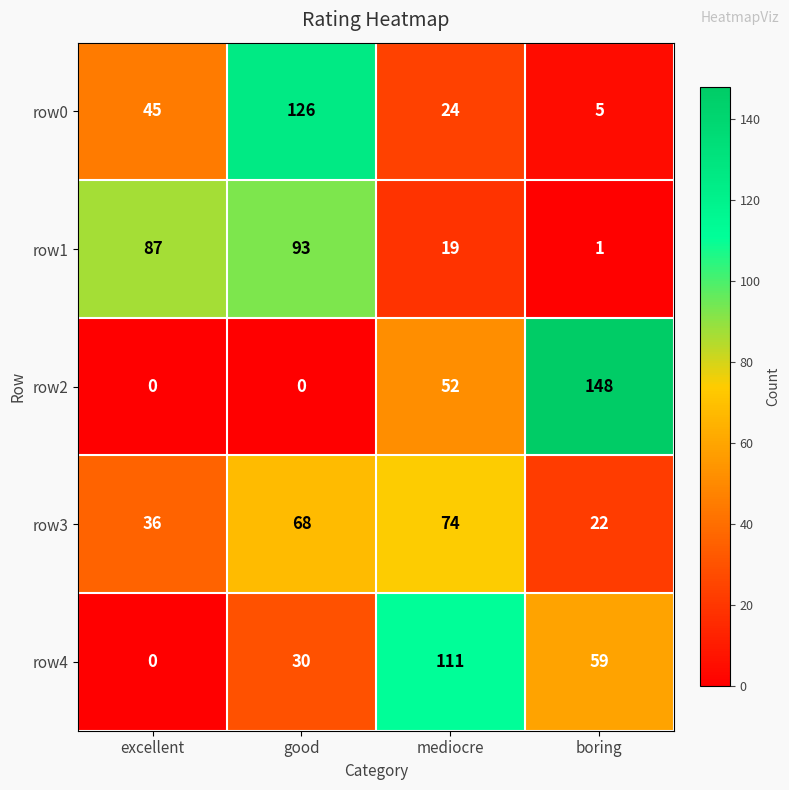

At which label is row2 closest to 74?

mediocre